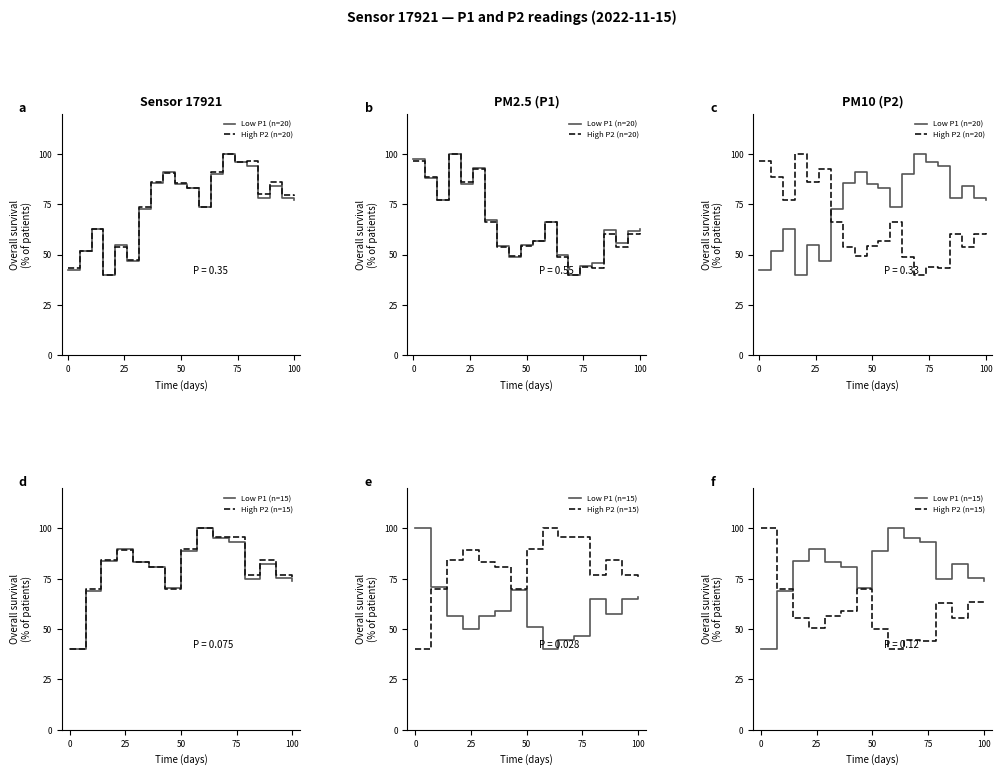

Which series has the widest spread of values?

P1